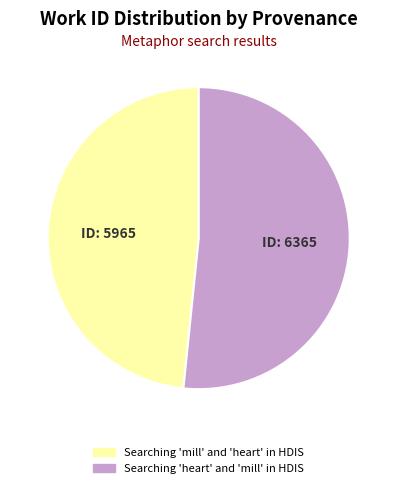

Rank the categories by value from highest to lowest.

Searching 'heart' and 'mill' in HDIS, Searching 'mill' and 'heart' in HDIS